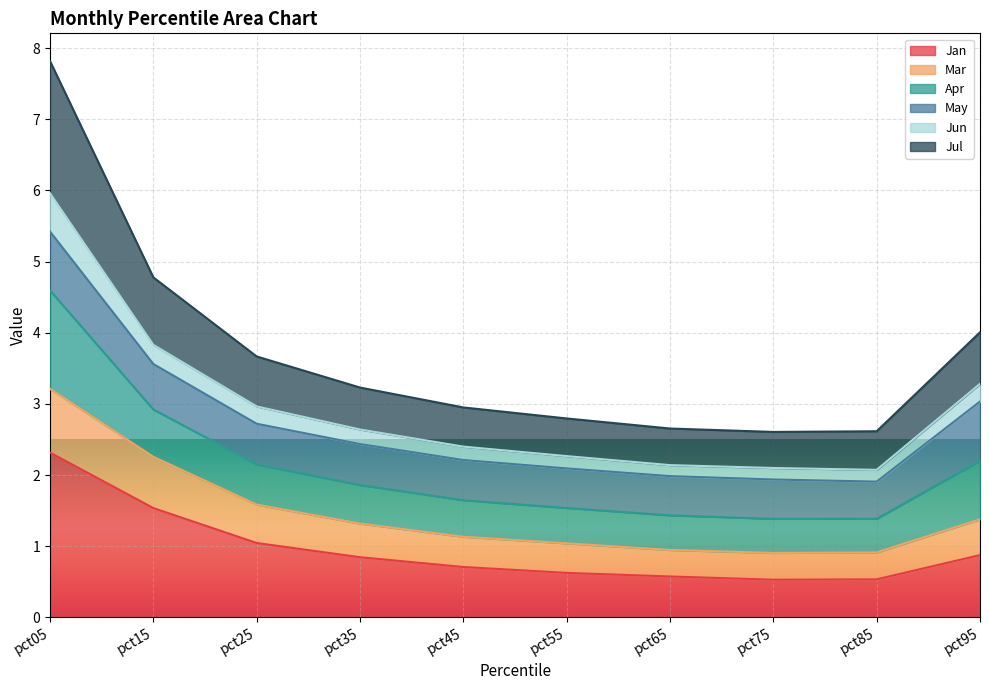

What is the maximum value shown in the chart?

7.8